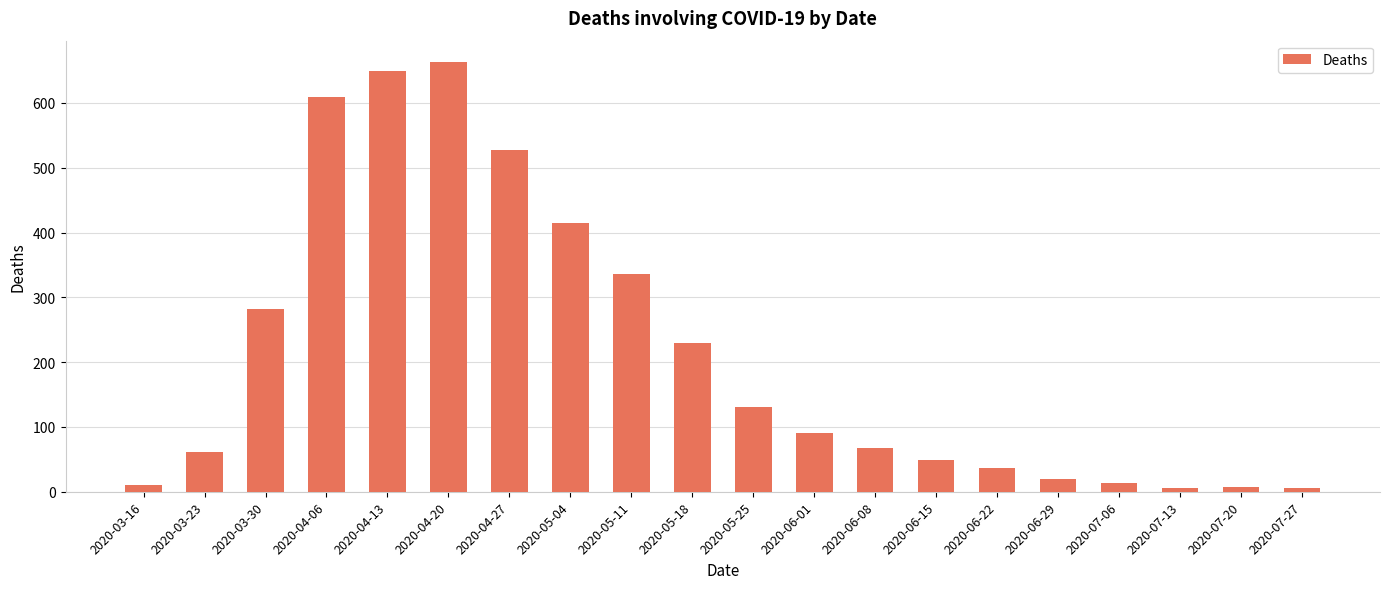

What is the difference between the maximum and second lowest values?

657